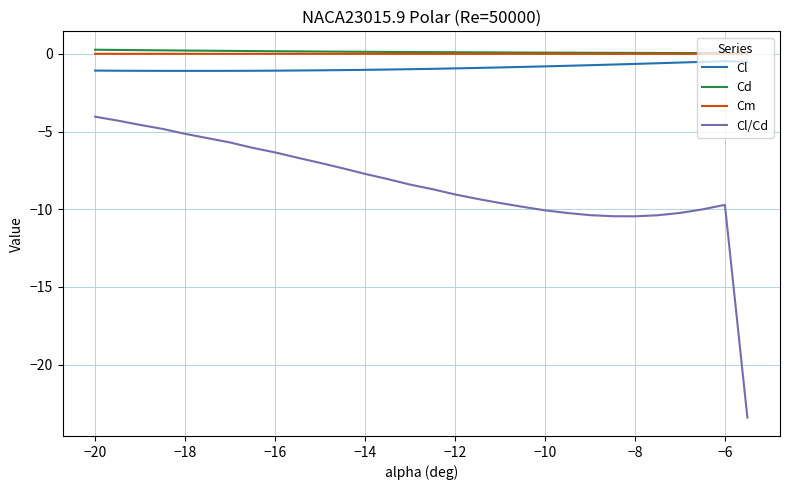

Does the chart display data point markers on the line(s)?

No